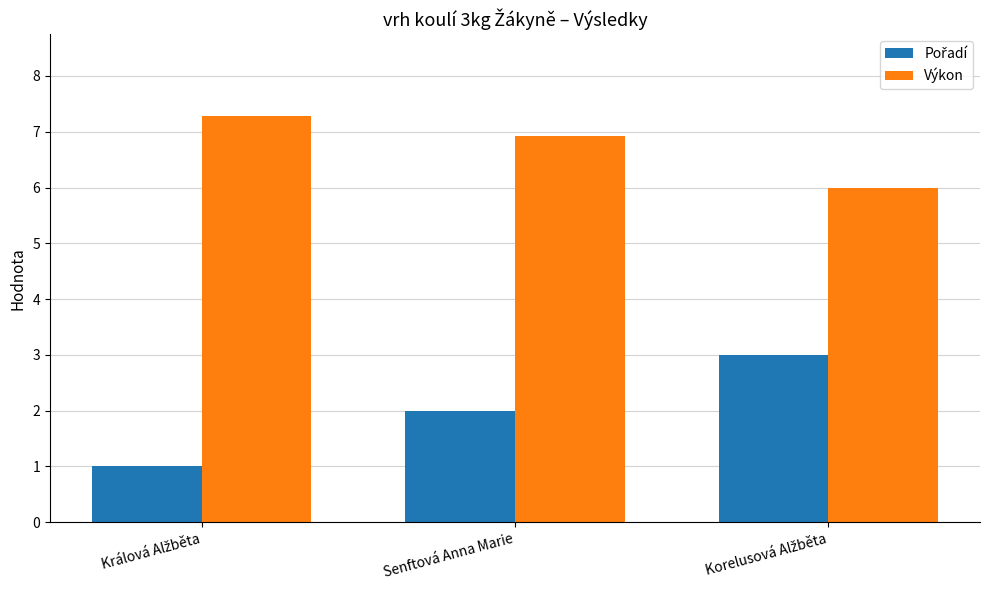

How many data points in Výkon are above 6?

2